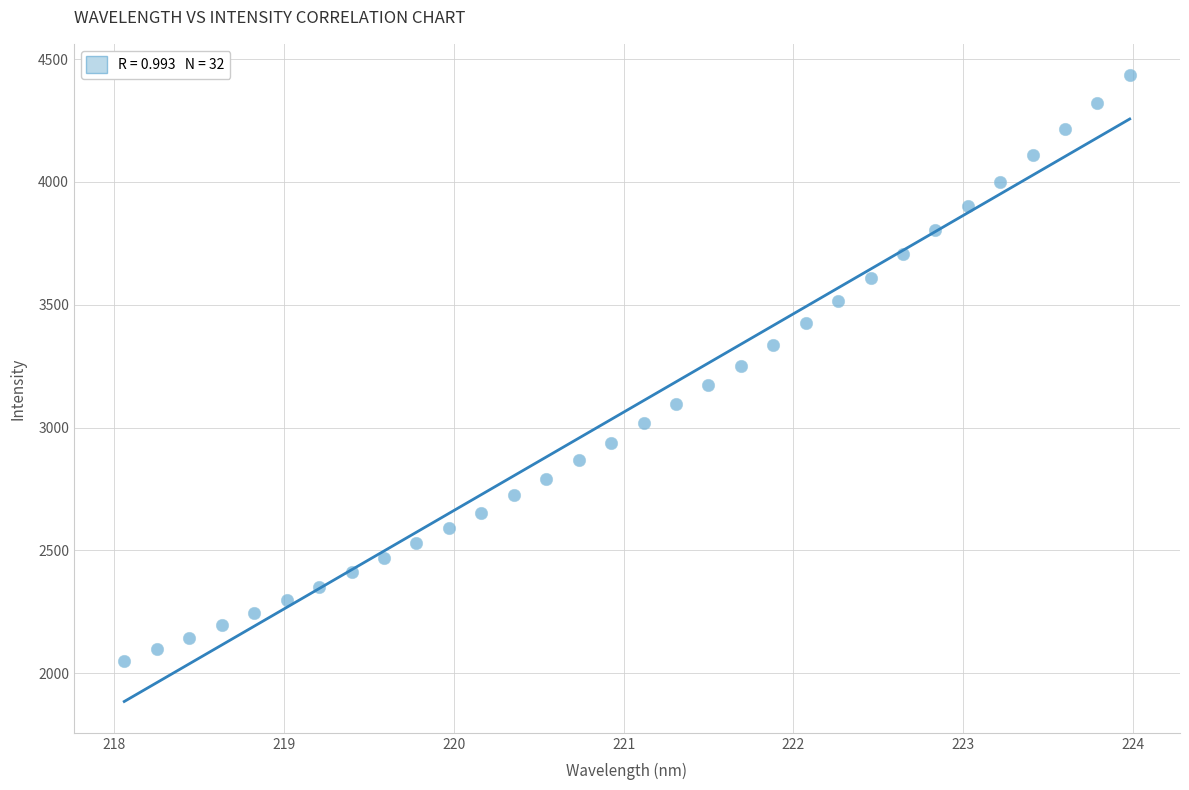

What is the range of X values (max minus min)?

5.9